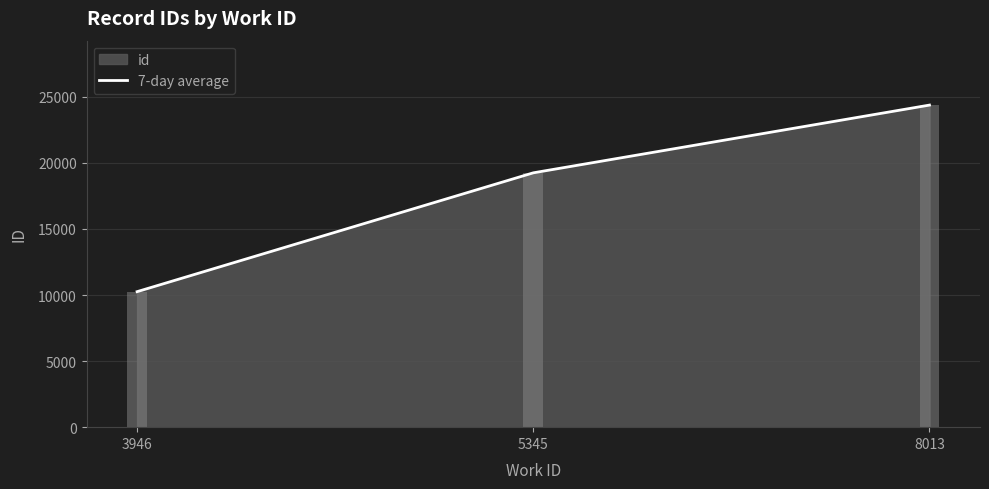

Reading left to right, what are all the values shown in this chart?

10255	19248	24375